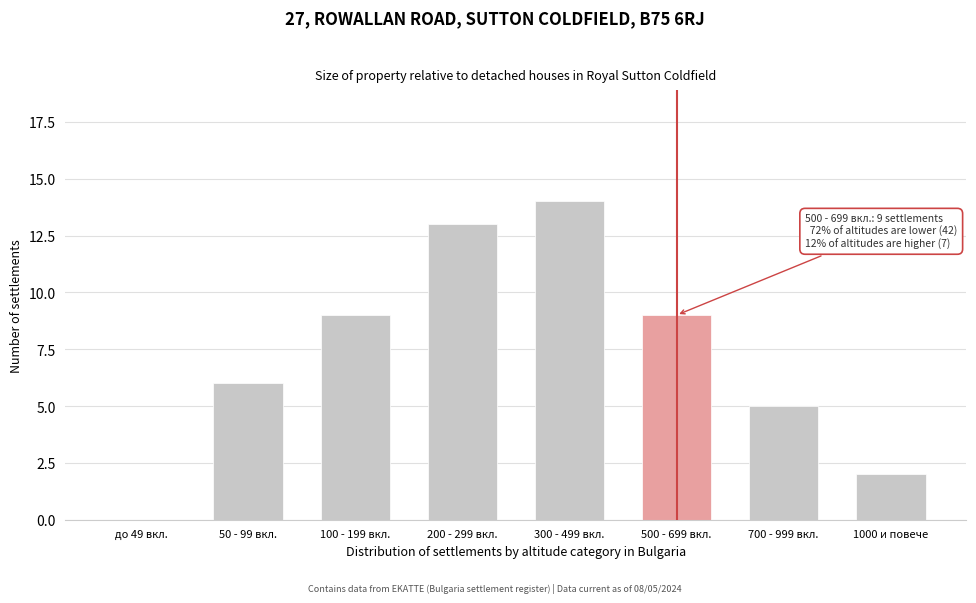

Reading left to right, extract all data points from this chart.

до 49 вкл.=0	50 - 99 вкл.=6	100 - 199 вкл.=9	200 - 299 вкл.=13	300 - 499 вкл.=14	500 - 699 вкл.=9	700 - 999 вкл.=5	1000 и повече=2